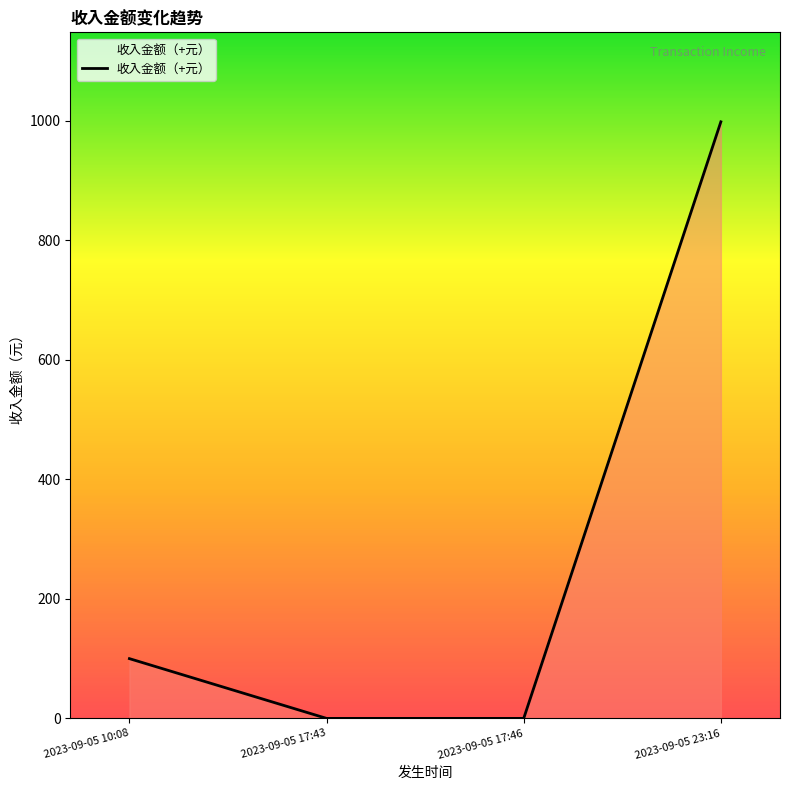

What is the difference between the second highest and minimum values?

100.0